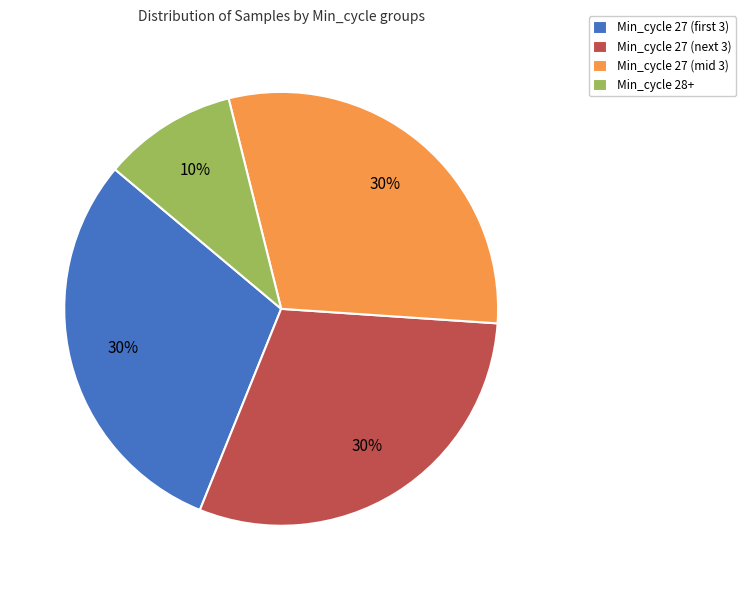

What percentage is the Min_cycle 27 (next 3) slice, to the nearest percent?

30%